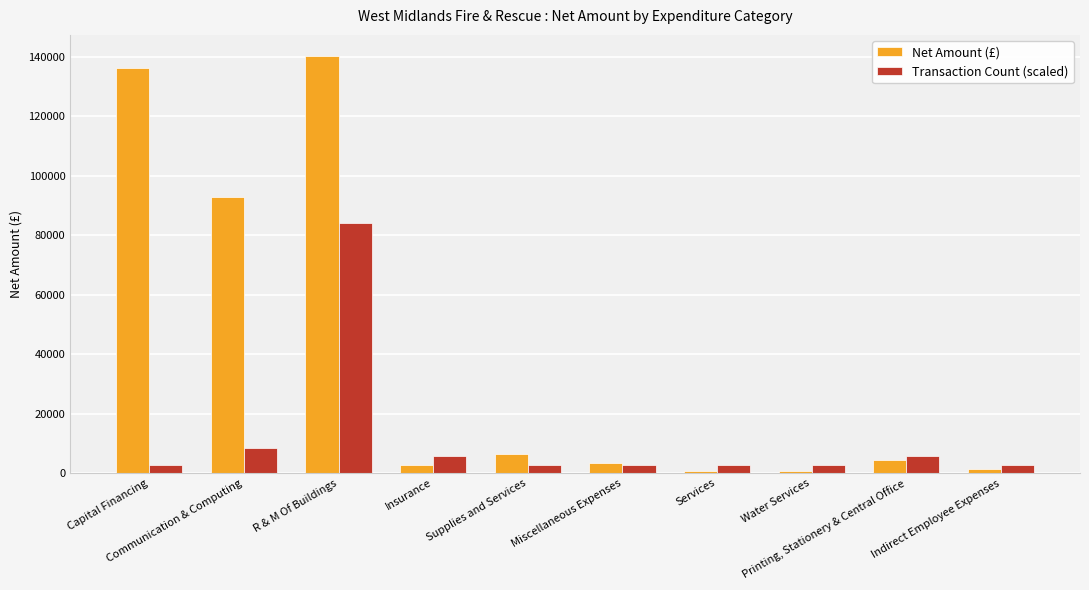

Which series has the widest spread of values?

Net Amount (£)